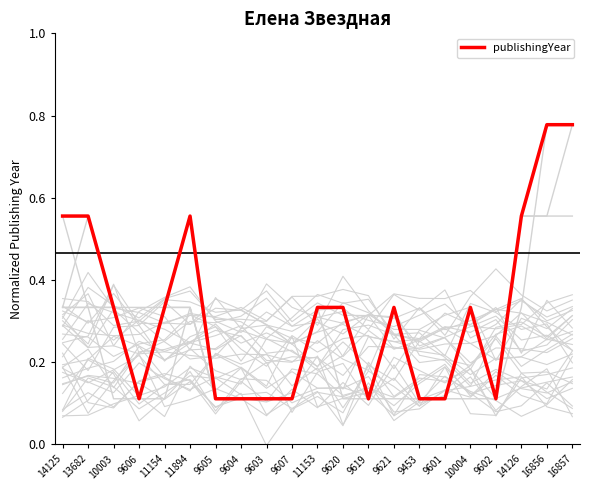

Between 9602 and 11154, which is larger?

11154